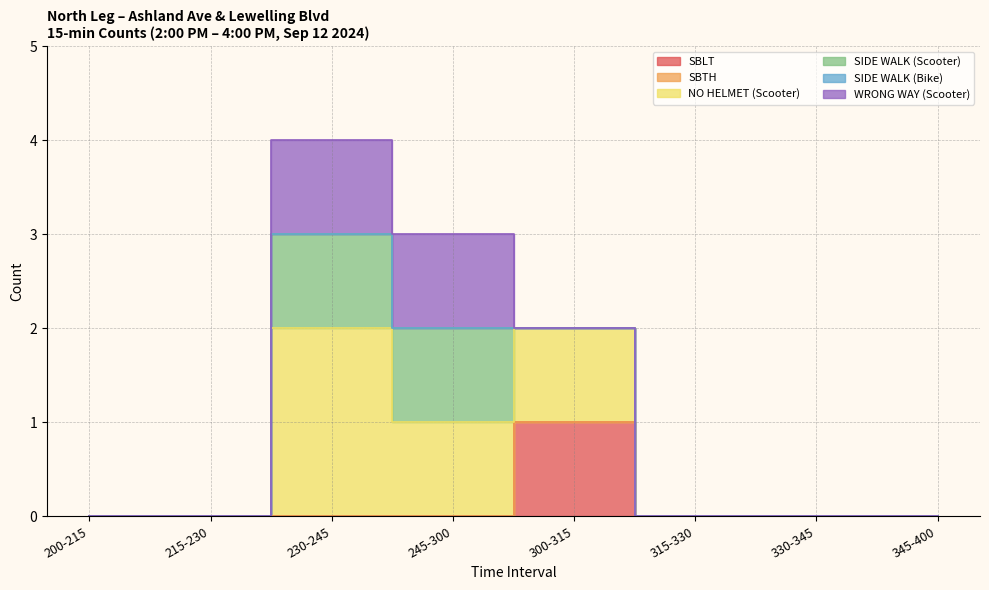

What are all the series names shown in the legend?

SBLT, SBTH, NO HELMET (Scooter), SIDE WALK (Scooter), SIDE WALK (Bike), WRONG WAY (Scooter)